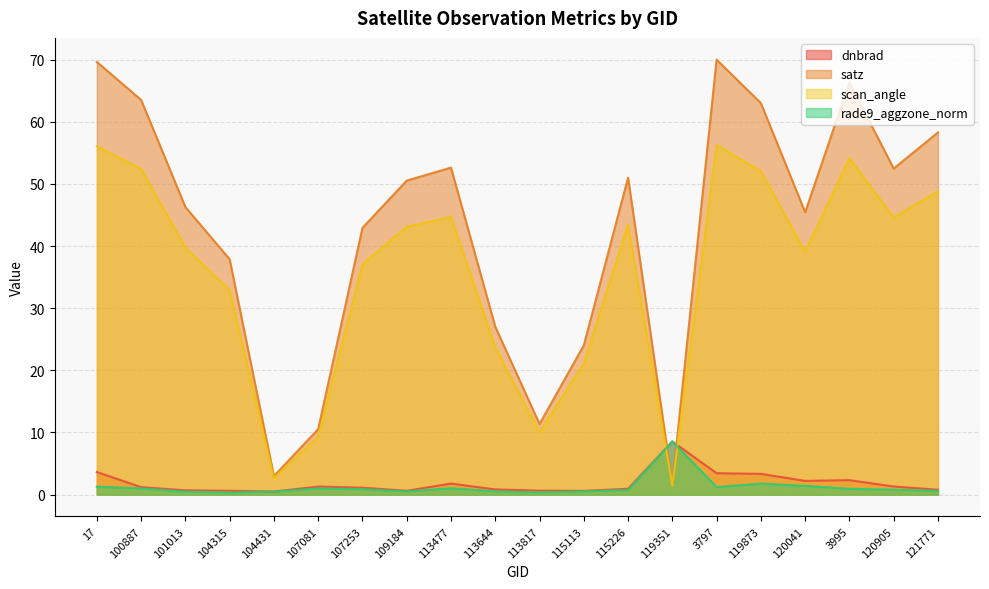

Is it true that scan_angle equals 88.3 at 3797?

False